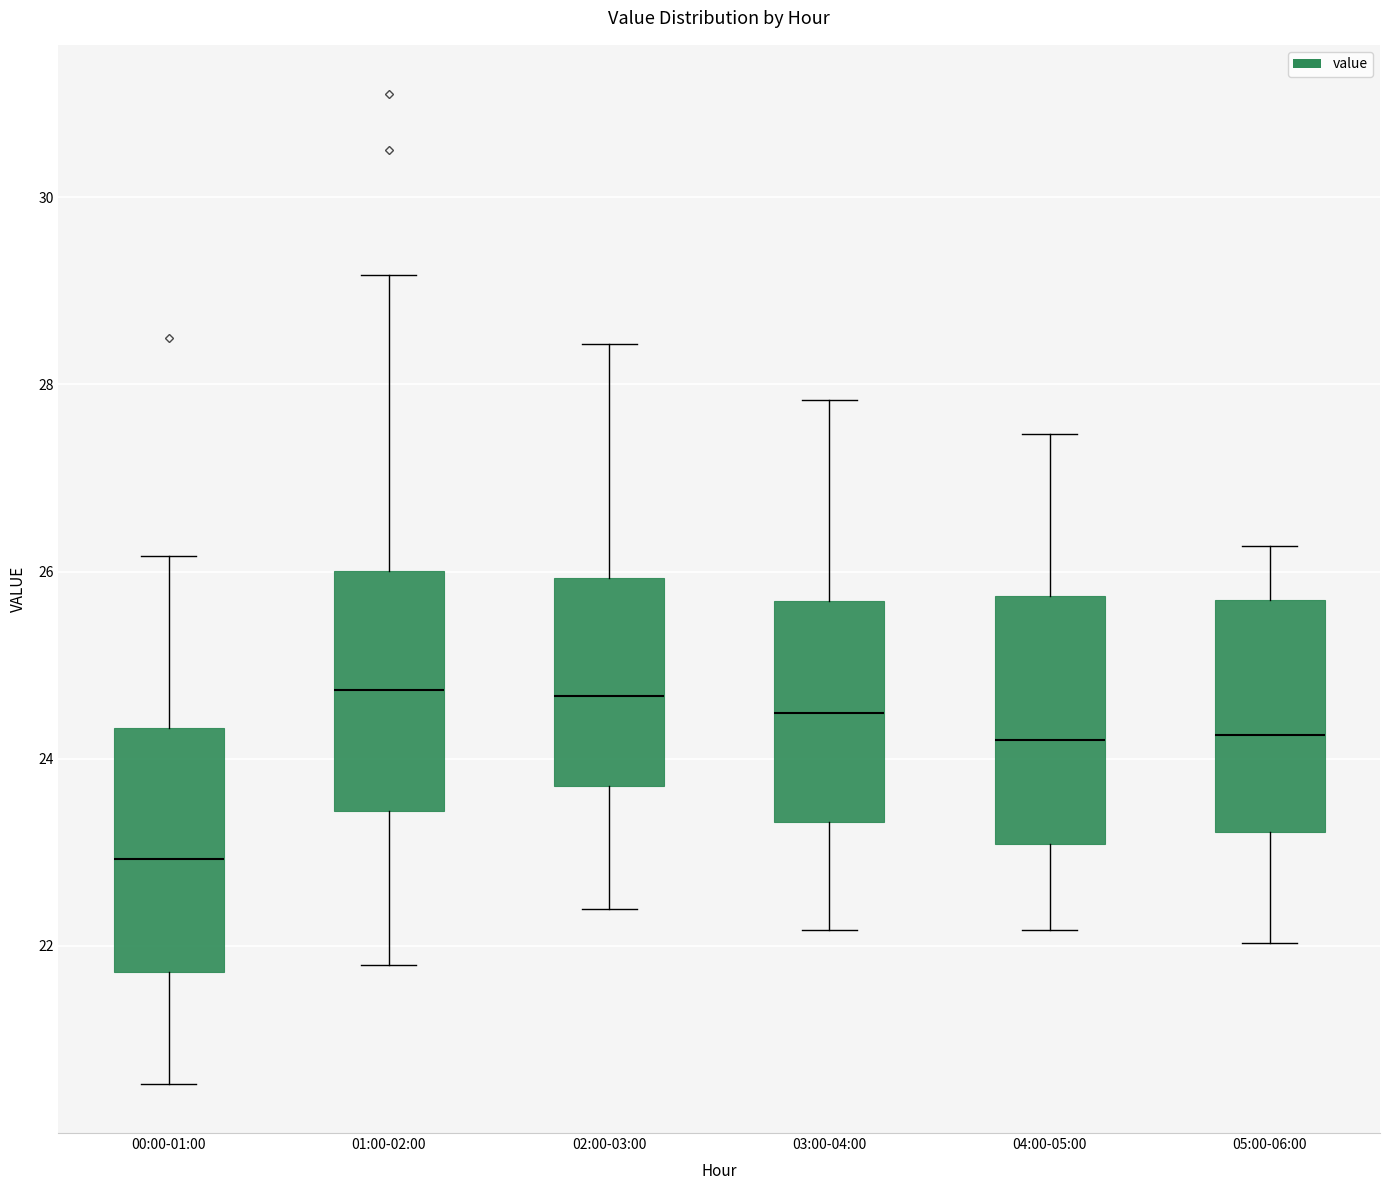

Reading left to right, transcribe this box plot: for each box, give where its median line is, the range the box spans, and where its two whiskers end, as read against the y-axis. The values are not printed on the chart, so give them approximately, as read against the axis.

00:00-01:00: median 23.0, box 21.8 to 24.4, whiskers 20.6 to 26.2
01:00-02:00: median 24.8, box 23.4 to 26.0, whiskers 21.8 to 29.2
02:00-03:00: median 24.6, box 23.8 to 26.0, whiskers 22.4 to 28.4
03:00-04:00: median 24.4, box 23.4 to 25.6, whiskers 22.2 to 27.8
04:00-05:00: median 24.2, box 23.0 to 25.8, whiskers 22.2 to 27.4
05:00-06:00: median 24.2, box 23.2 to 25.6, whiskers 22.0 to 26.2